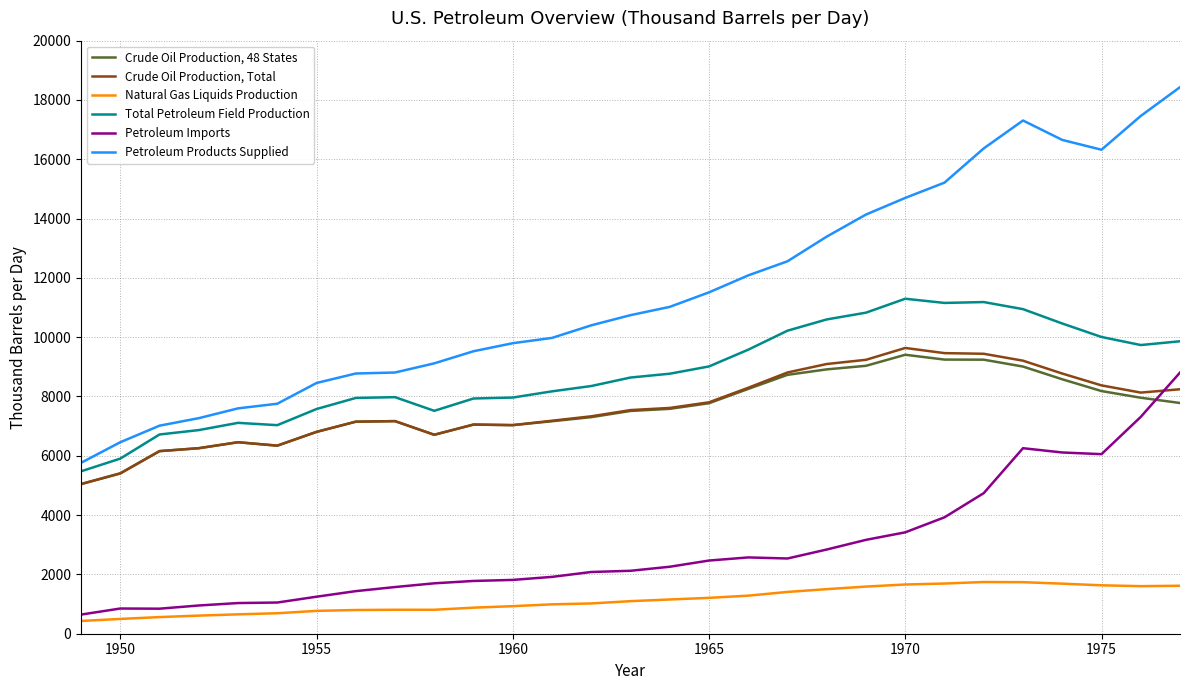

Rank the series by their maximum value, from lowest to highest.

Natural Gas Liquids Production, Petroleum Imports, Crude Oil Production, 48 States, Crude Oil Production, Total, Total Petroleum Field Production, Petroleum Products Supplied